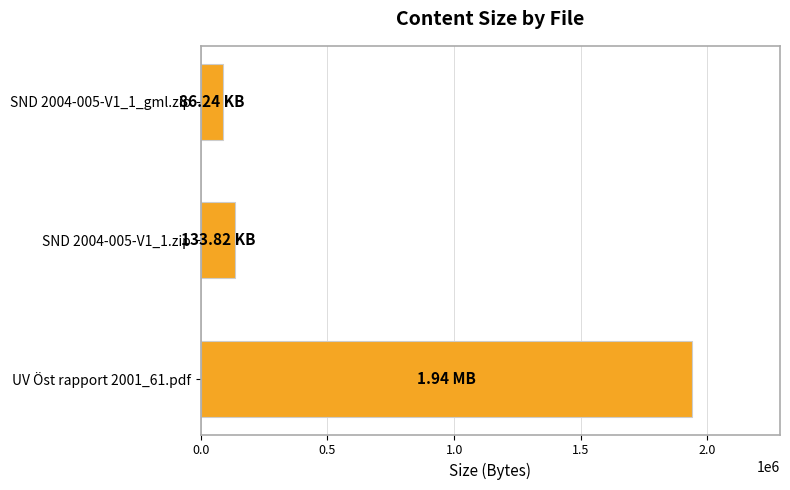

List the labels in order of value, largest first.

UV Öst rapport 2001_61.pdf, SND 2004-005-V1_1.zip, SND 2004-005-V1_1_gml.zip